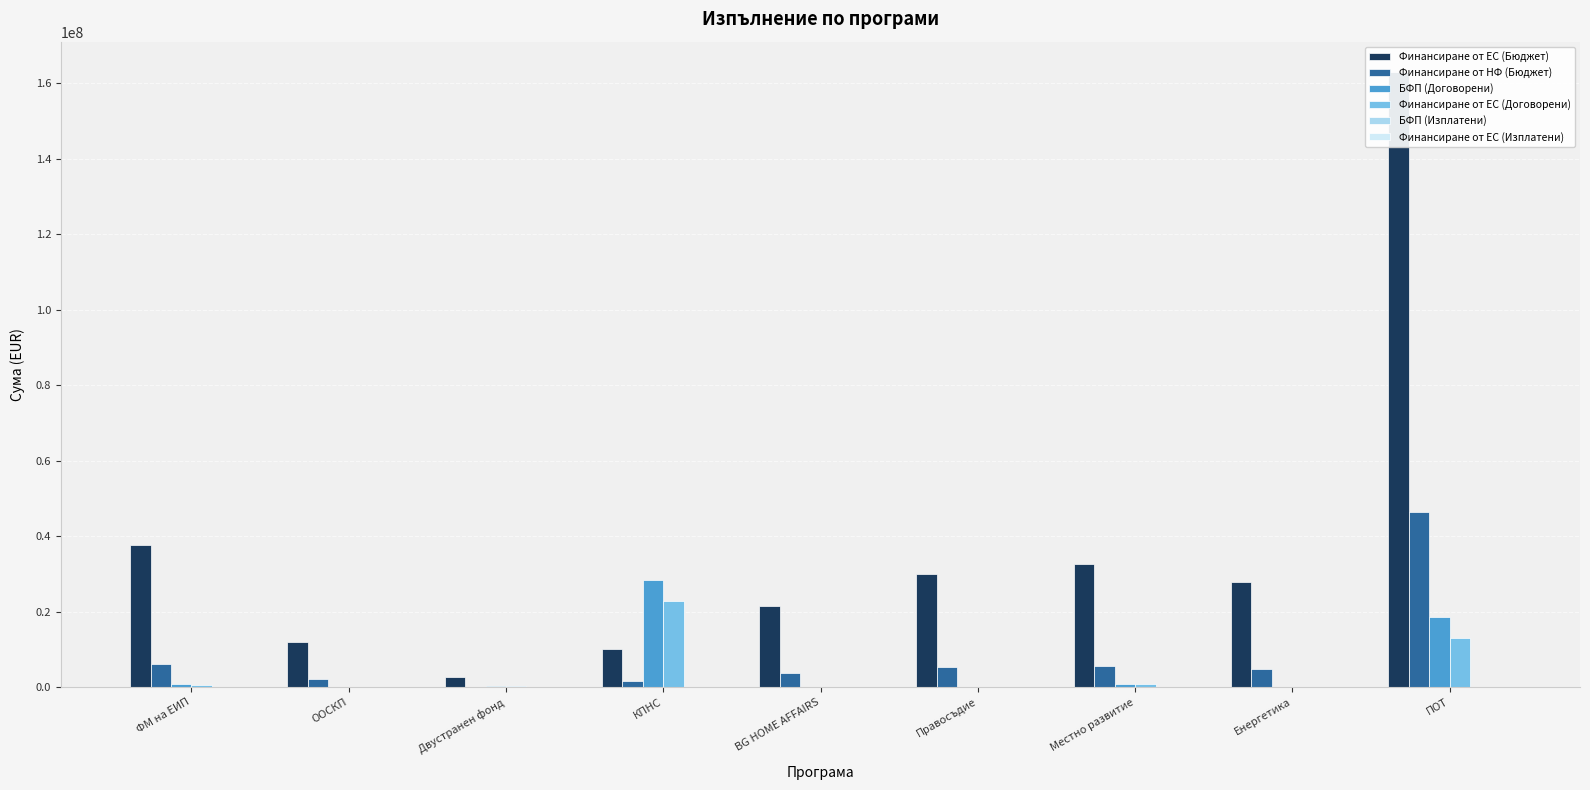

Where does the Финансиране от ЕС (Изплатени) series first go above 0?

КПНС